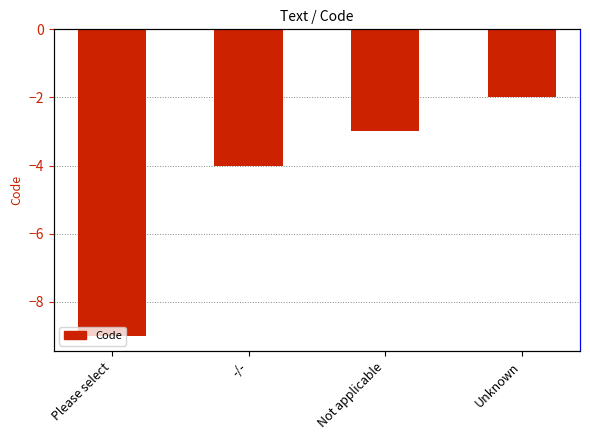

Rank the categories by value from lowest to highest.

Please select, -/-, Not applicable, Unknown